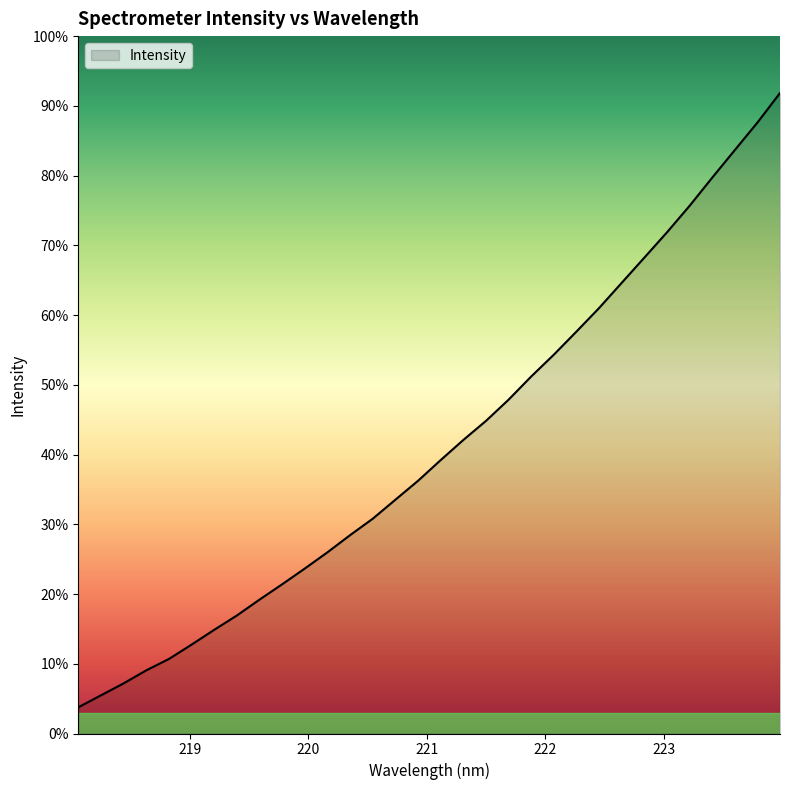

Does the chart display data point markers on the line(s)?

No